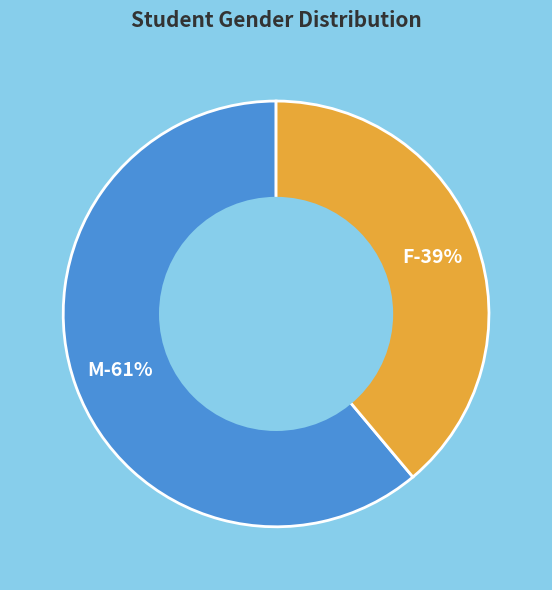

Which slice represents more than half of the pie?

M